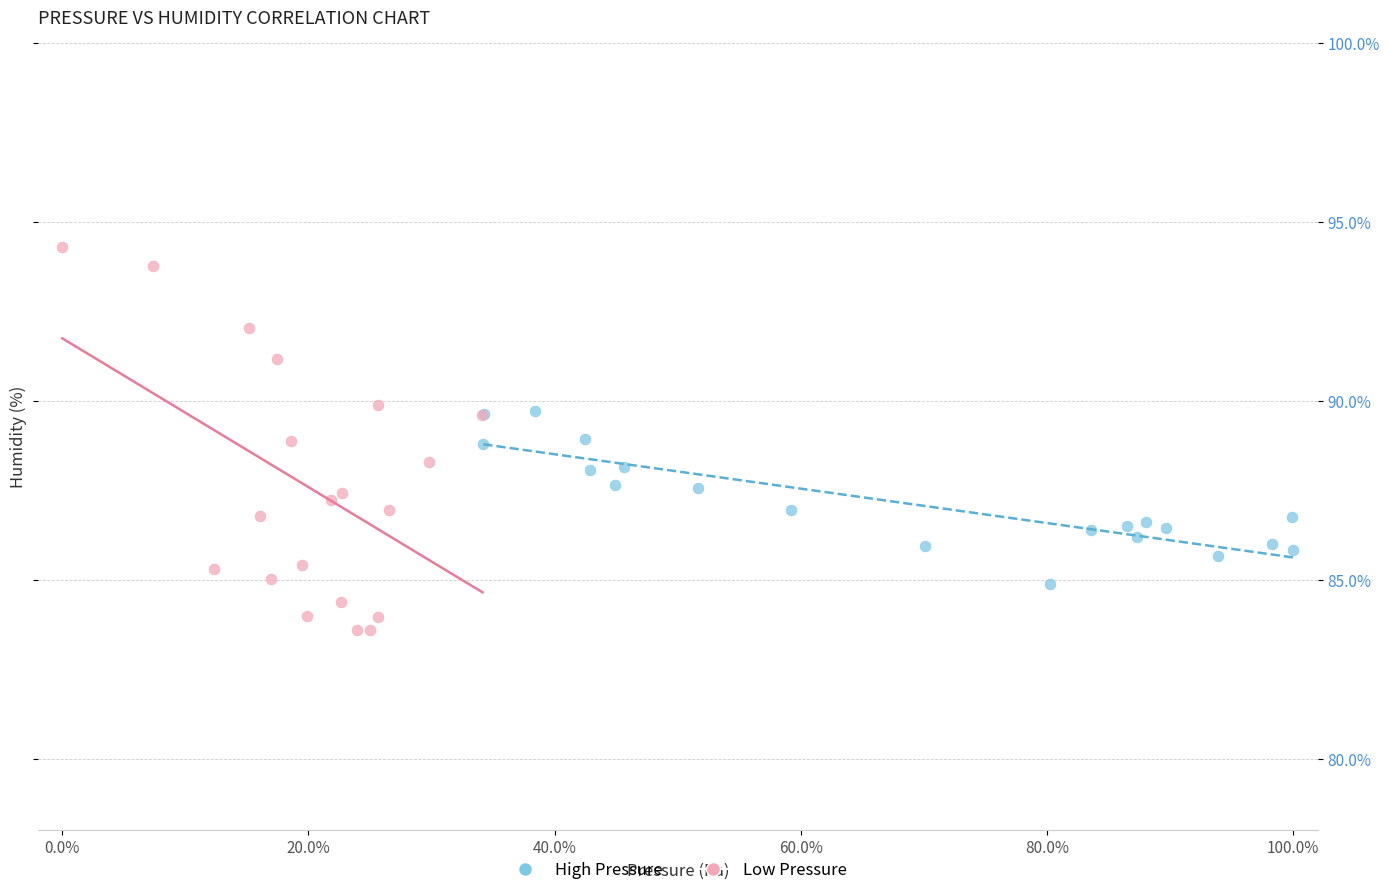

Which series contains the highest Y value?

Low Pressure